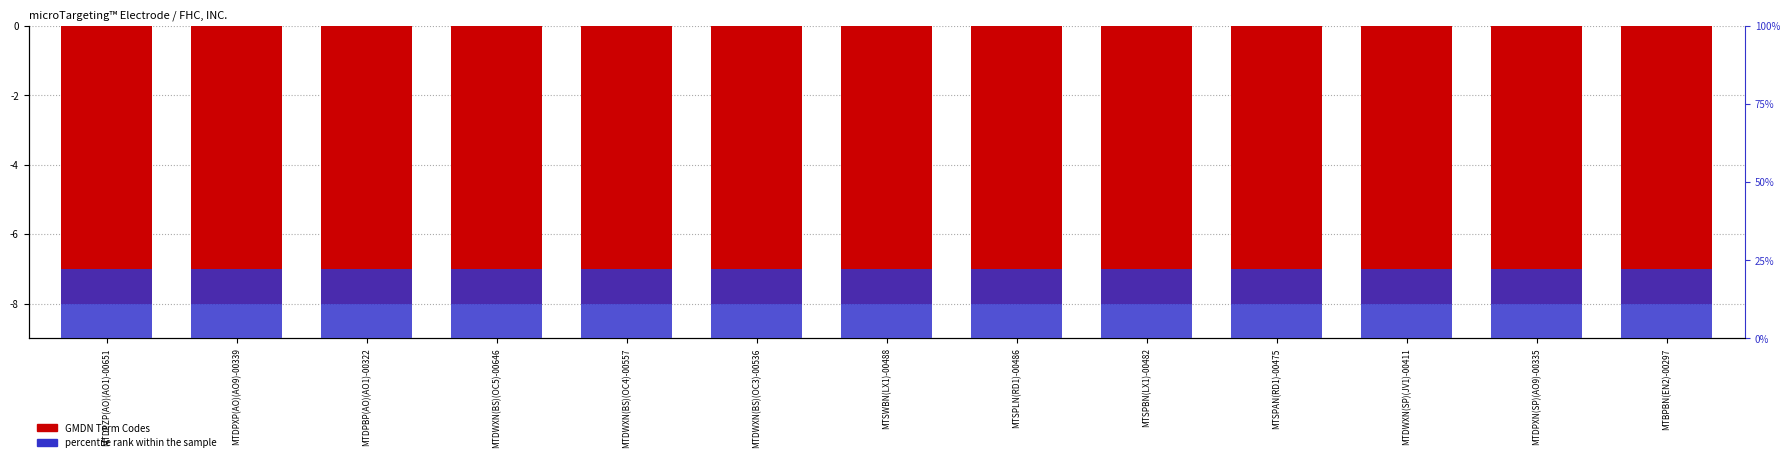

Which series has the largest range (max minus min)?

GMDN Term Codes